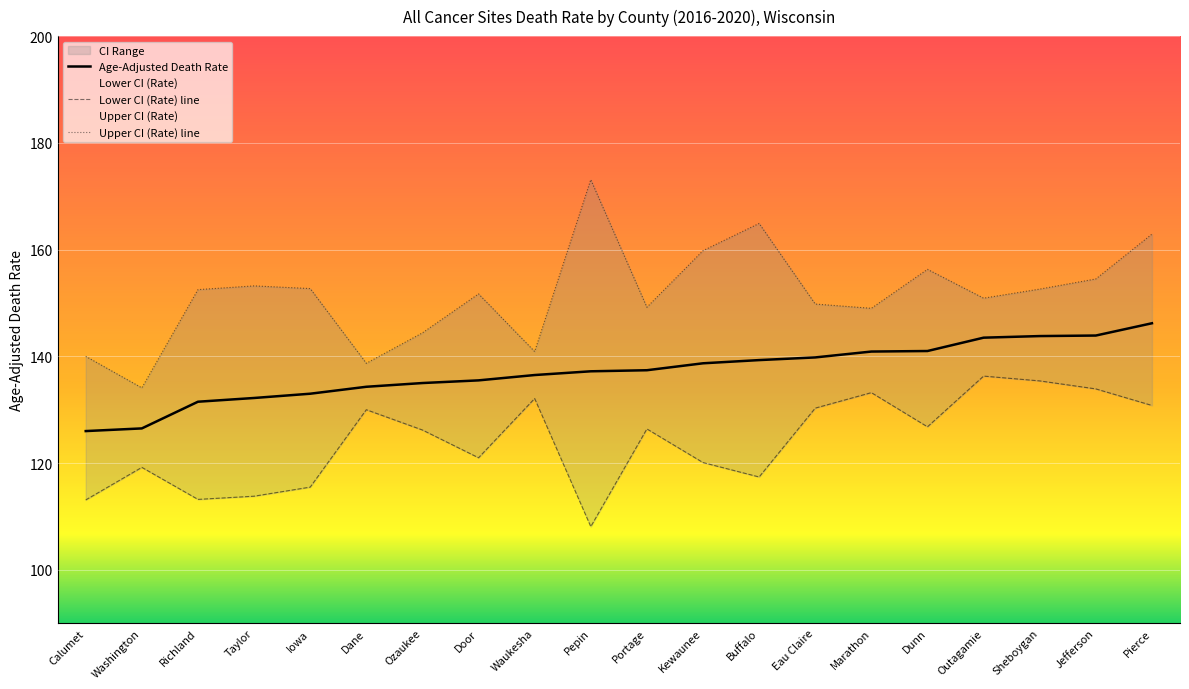

Is it true that Upper CI (Rate) equals 149.0 at Marathon?

True